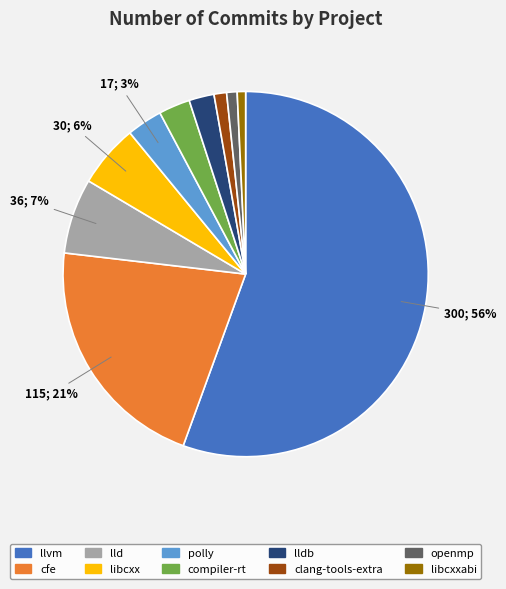

How many slices are in this pie chart?

10